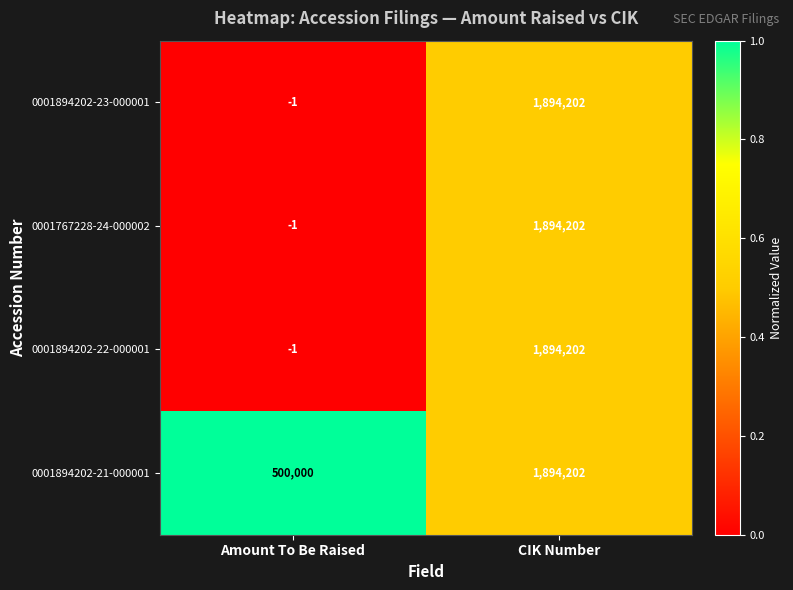

Which category has the lowest value across all series?

Amount To Be Raised